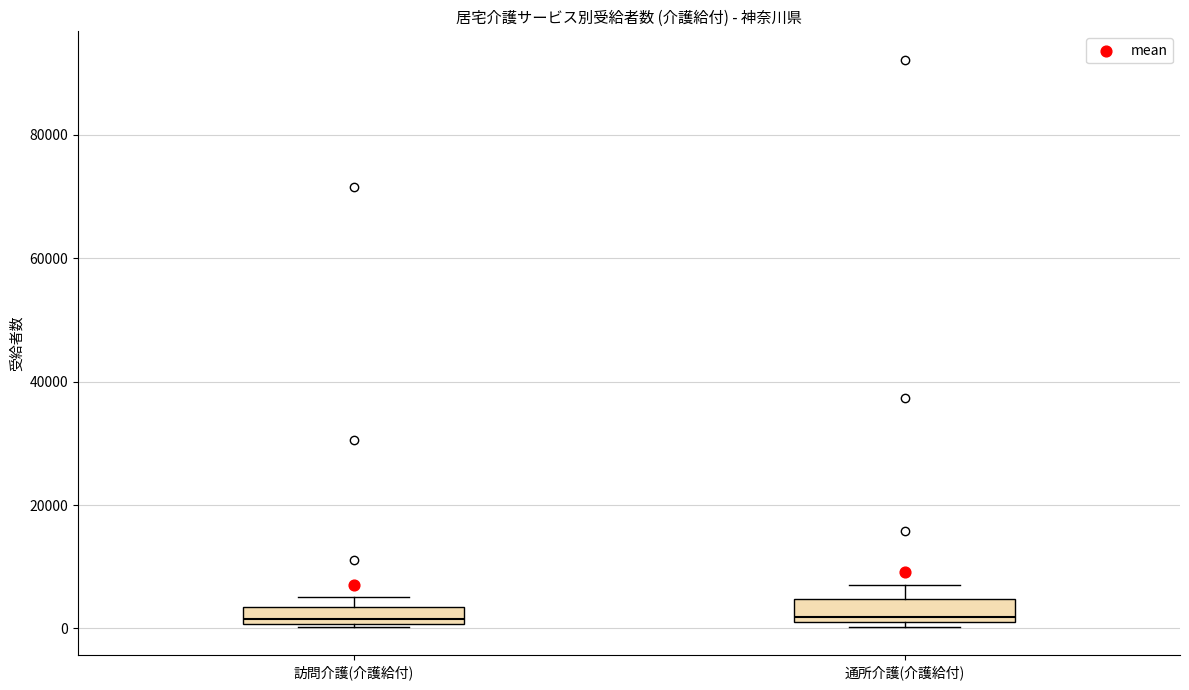

Where does the median line of the box for 訪問介護(介護給付) sit on the y-axis? The values are not printed on the chart, so give them approximately, as read against the axis.

2000